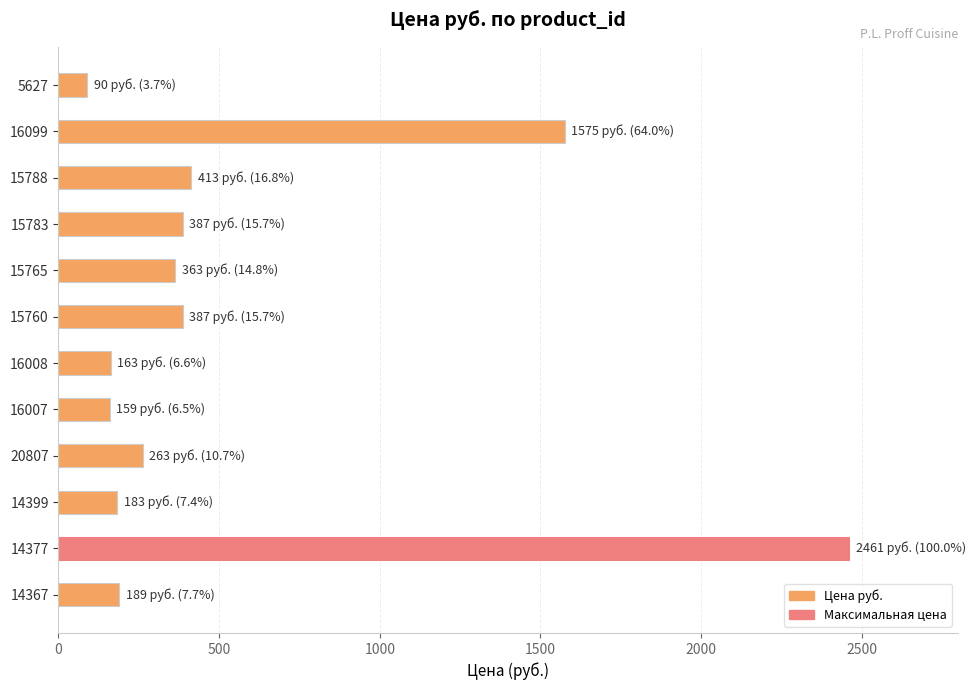

What is the minimum value shown in the chart?

90